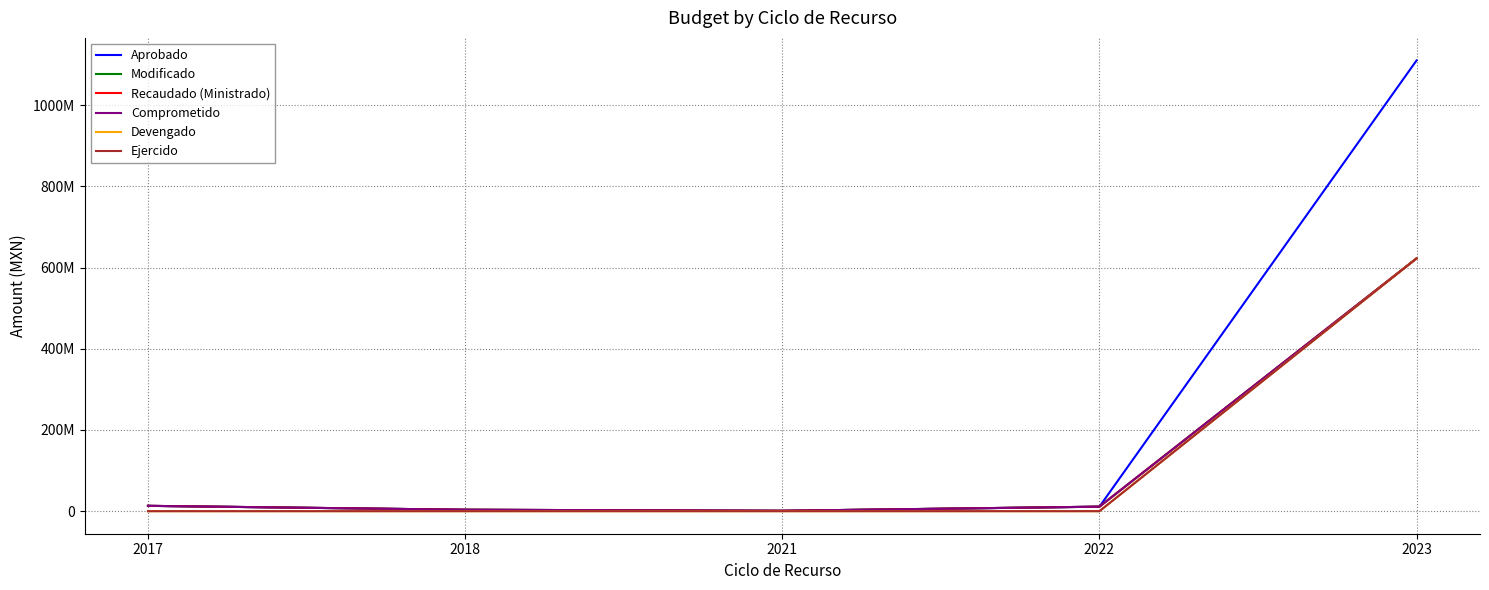

Is this an area chart (filled region under the line)?

No